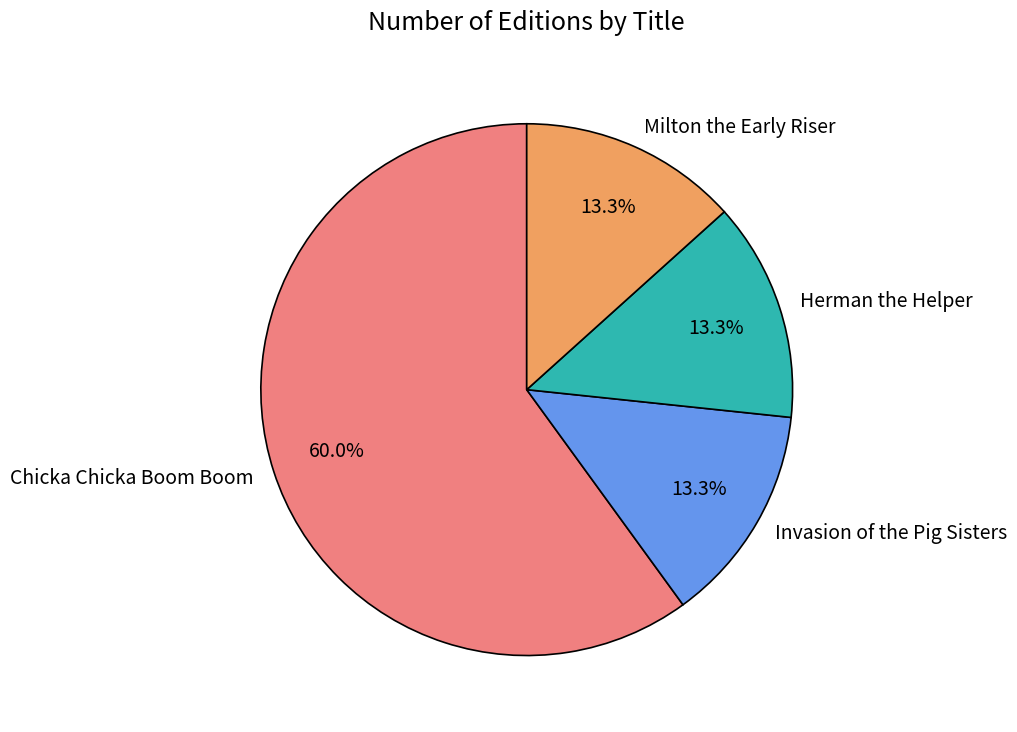

Which has a higher value, Milton the Early Riser or Chicka Chicka Boom Boom?

Chicka Chicka Boom Boom